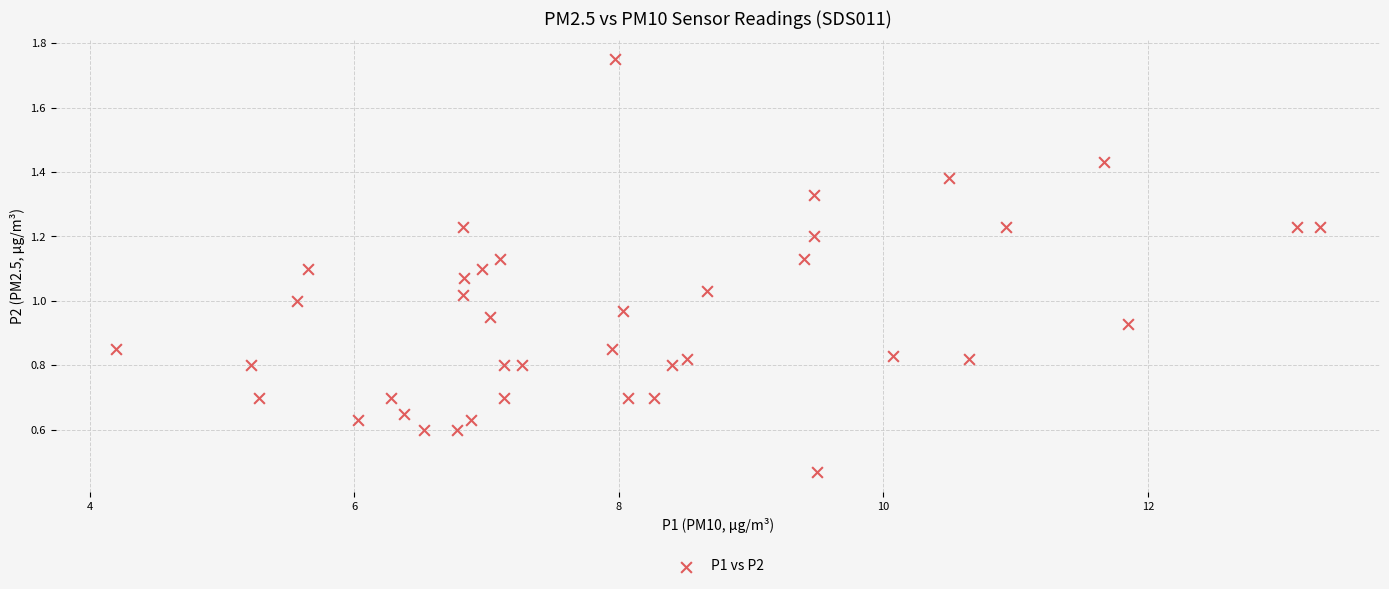

What is the range of X values (max minus min)?

9.1